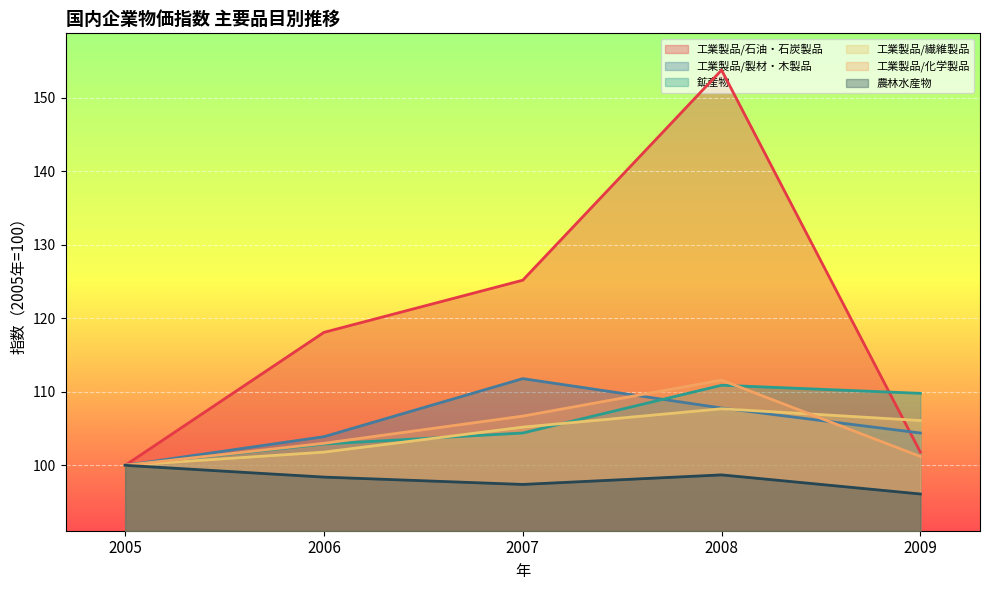

What is the total value across all series at 2008?

690.5